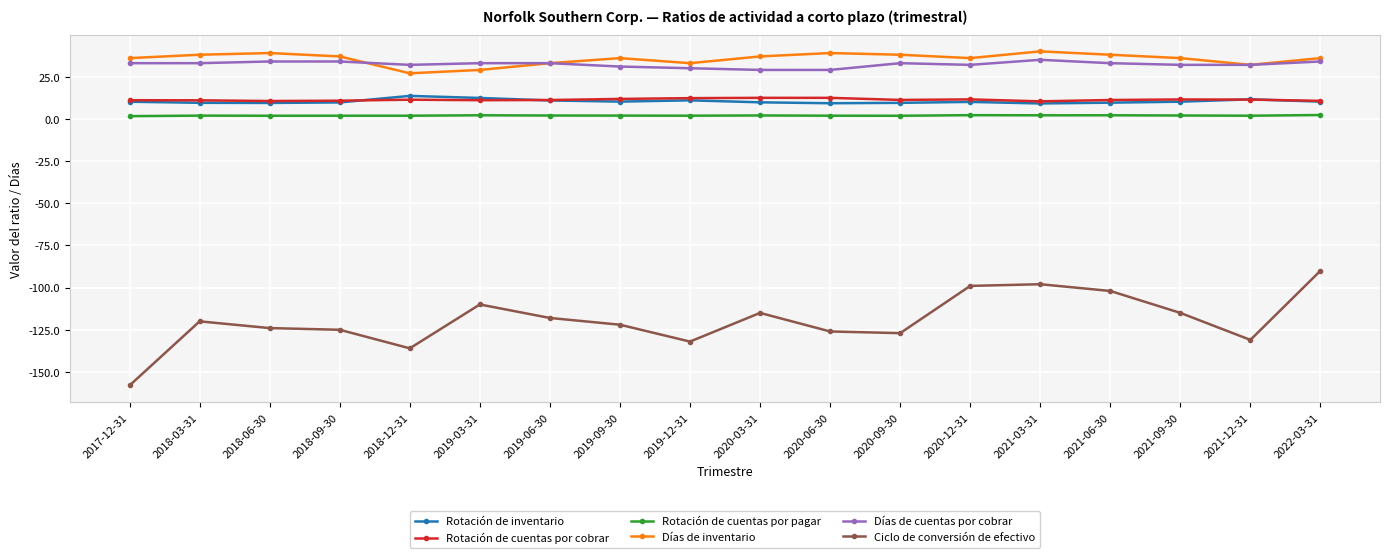

Where is the first local minimum for Días de inventario?

2018-12-31